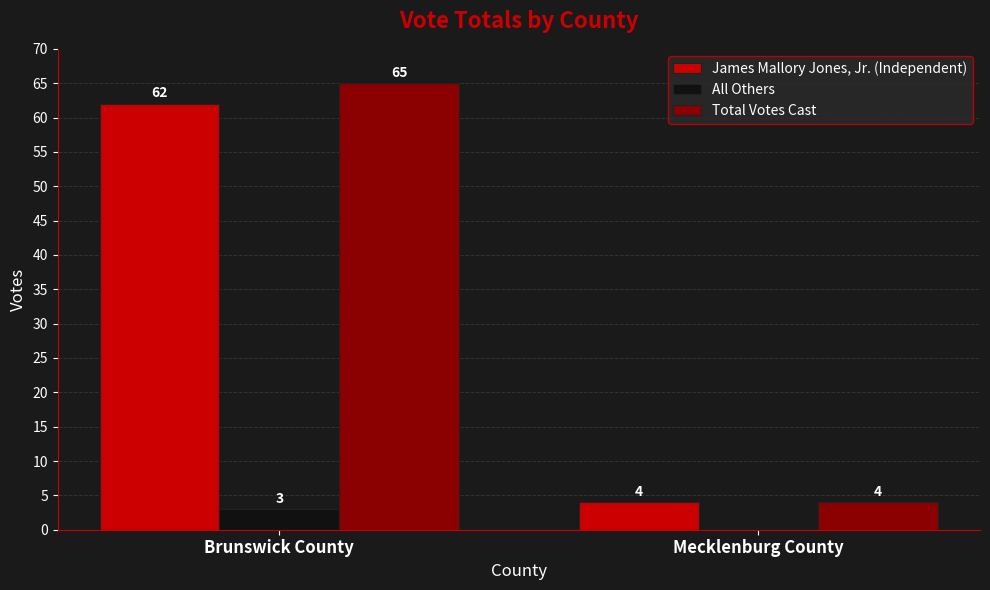

What is the maximum value shown in the chart?

65